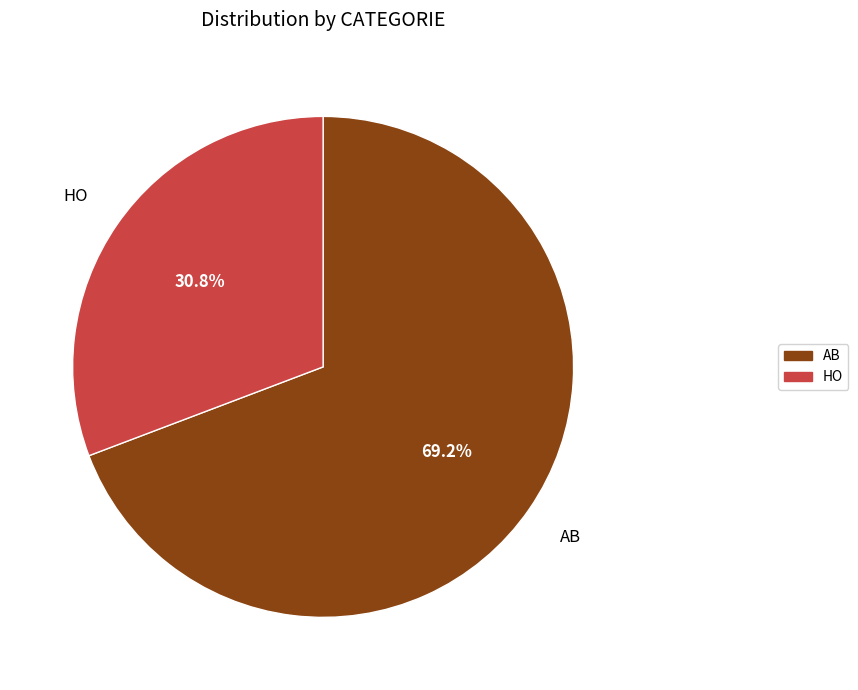

To the nearest percent, what portion does HO represent?

31%